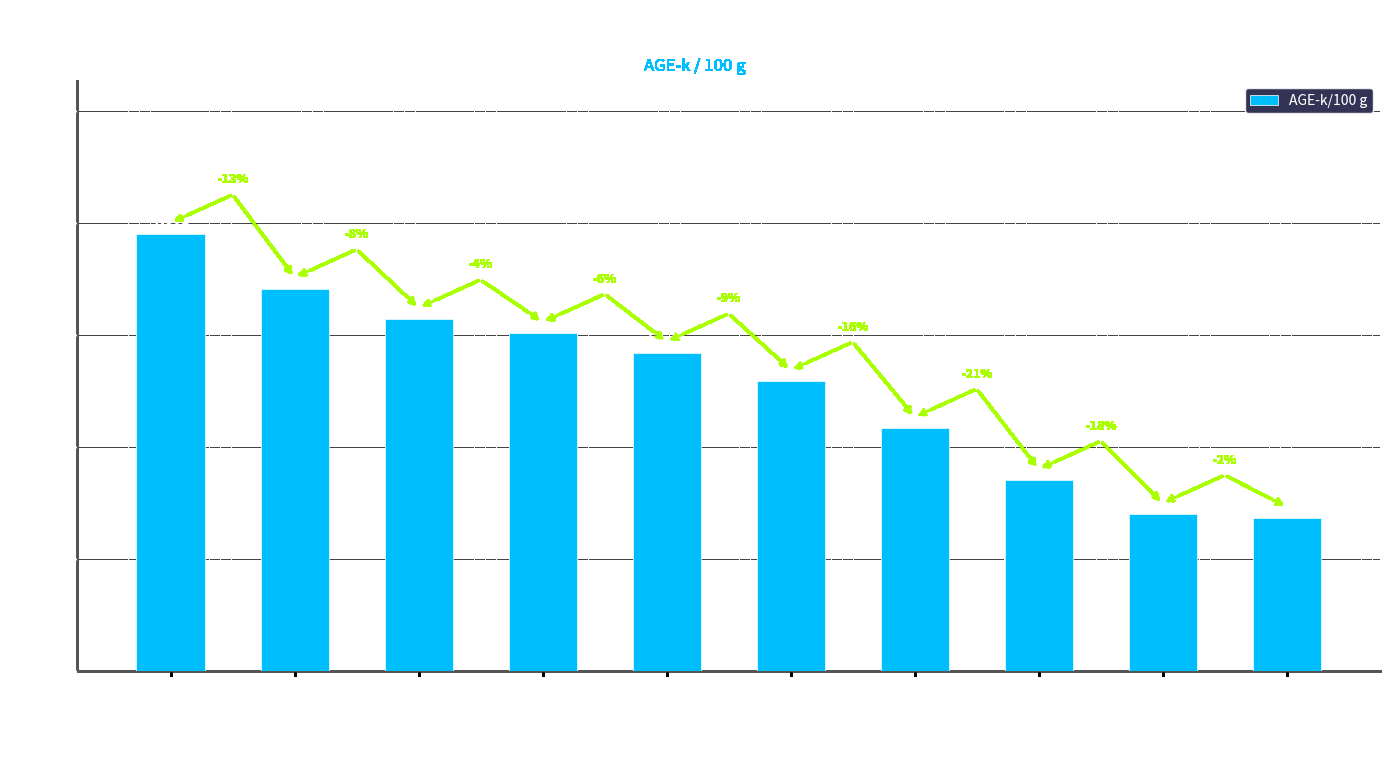

List the labels in order of value, largest first.

Big Mac (McDonald's), Pizza vékony héjú, Dupla negyedfontos sajtos, Halfilé (McDonald's), Szendvics sajtos, Csirke McGrill (McDonald's), Sajtot melegszendvics, Sajtburger (McDonald's), Ziti sült, Sajtos makaróni